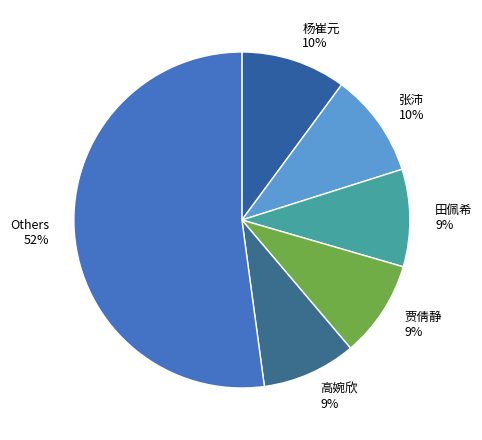

To the nearest percent, what is the difference between the 高婉欣 and 张沛 slice percentages?

1%